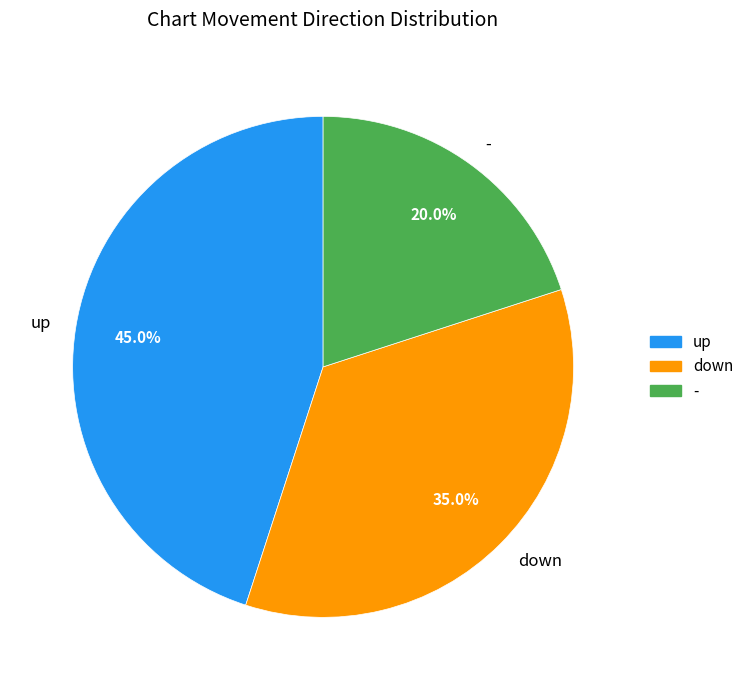

Which has a higher value, - or up?

up